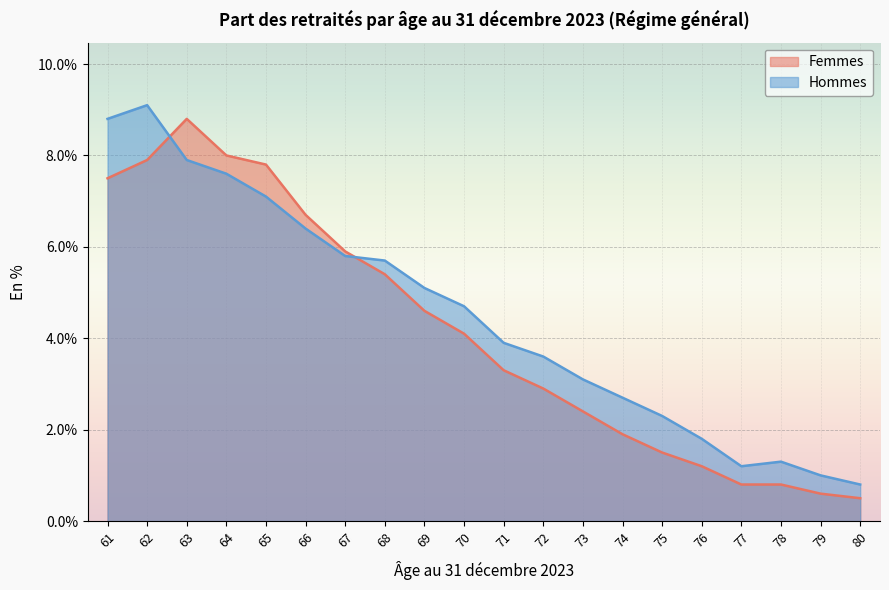

How many lines are shown in the chart?

2